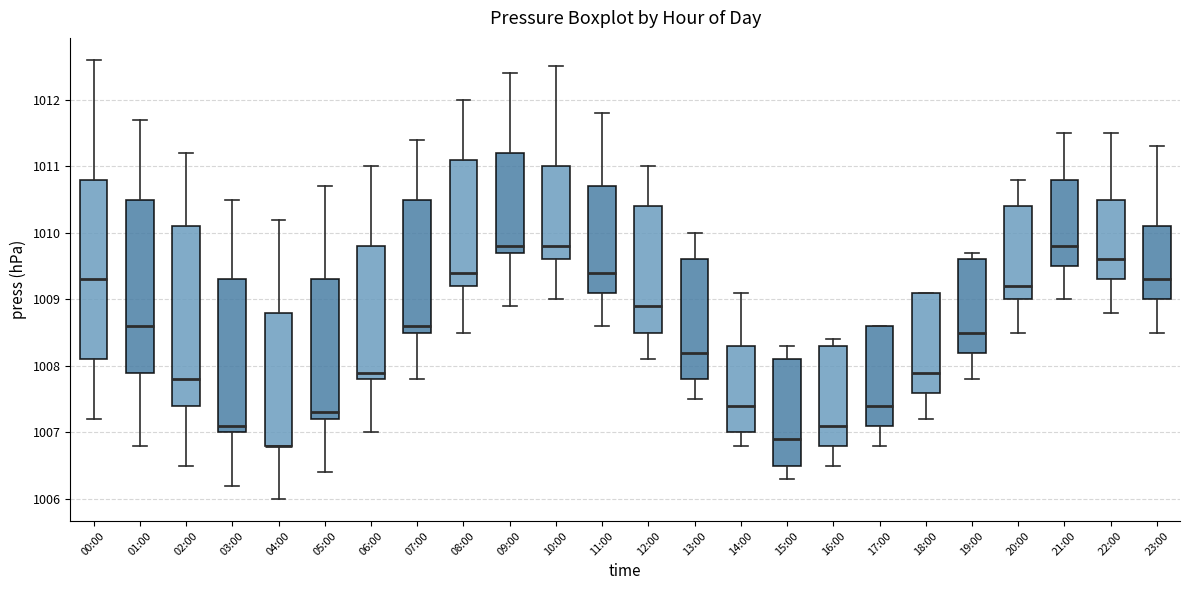

Reading left to right, read every box against the y-axis: the position of its median line, the range the box covers, and the ends of its whiskers. The values are not printed on the chart, so give them approximately, as read against the axis.

00:00: median 1009.3, box 1008.1 to 1010.8, whiskers 1007.2 to 1012.6
01:00: median 1008.6, box 1007.9 to 1010.5, whiskers 1006.8 to 1011.7
02:00: median 1007.8, box 1007.4 to 1010.1, whiskers 1006.5 to 1011.2
03:00: median 1007.1, box 1007.0 to 1009.3, whiskers 1006.2 to 1010.5
04:00: median 1006.8 (drawn on the box's lower edge), box 1006.8 to 1008.8, whiskers 1006.0 to 1010.2
05:00: median 1007.3, box 1007.2 to 1009.3, whiskers 1006.4 to 1010.7
06:00: median 1007.9, box 1007.8 to 1009.8, whiskers 1007.0 to 1011.0
07:00: median 1008.6, box 1008.5 to 1010.5, whiskers 1007.8 to 1011.4
08:00: median 1009.4, box 1009.2 to 1011.1, whiskers 1008.5 to 1012.0
09:00: median 1009.8, box 1009.7 to 1011.2, whiskers 1008.9 to 1012.4
10:00: median 1009.8, box 1009.6 to 1011.0, whiskers 1009.0 to 1012.5
11:00: median 1009.4, box 1009.1 to 1010.7, whiskers 1008.6 to 1011.8
12:00: median 1008.9, box 1008.5 to 1010.4, whiskers 1008.1 to 1011.0
13:00: median 1008.2, box 1007.8 to 1009.6, whiskers 1007.5 to 1010.0
14:00: median 1007.4, box 1007.0 to 1008.3, whiskers 1006.8 to 1009.1
15:00: median 1006.9, box 1006.5 to 1008.1, whiskers 1006.3 to 1008.3
16:00: median 1007.1, box 1006.8 to 1008.3, whiskers 1006.5 to 1008.4
17:00: median 1007.4, box 1007.1 to 1008.6, whiskers 1006.8 to 1008.6
18:00: median 1007.9, box 1007.6 to 1009.1, whiskers 1007.2 to 1009.1
19:00: median 1008.5, box 1008.2 to 1009.6, whiskers 1007.8 to 1009.7
20:00: median 1009.2, box 1009.0 to 1010.4, whiskers 1008.5 to 1010.8
21:00: median 1009.8, box 1009.5 to 1010.8, whiskers 1009.0 to 1011.5
22:00: median 1009.6, box 1009.3 to 1010.5, whiskers 1008.8 to 1011.5
23:00: median 1009.3, box 1009.0 to 1010.1, whiskers 1008.5 to 1011.3